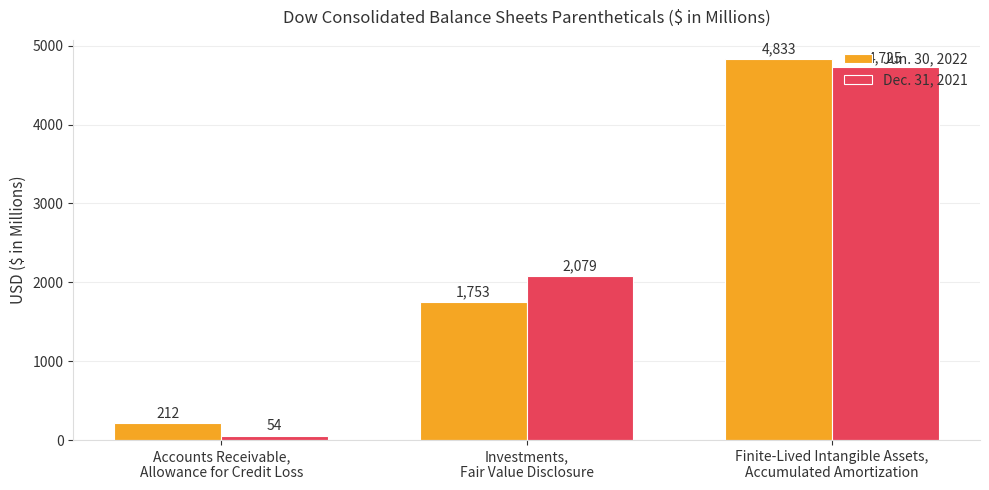

At Investments,
Fair Value Disclosure, list the series in order from largest to smallest.

Dec. 31, 2021, Jun. 30, 2022